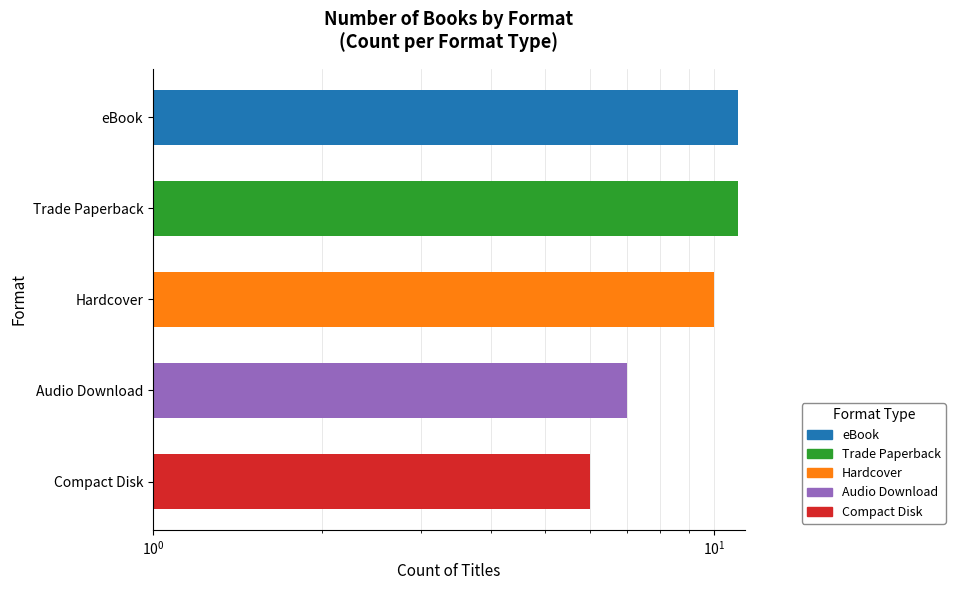

What is the minimum value shown in the chart?

6